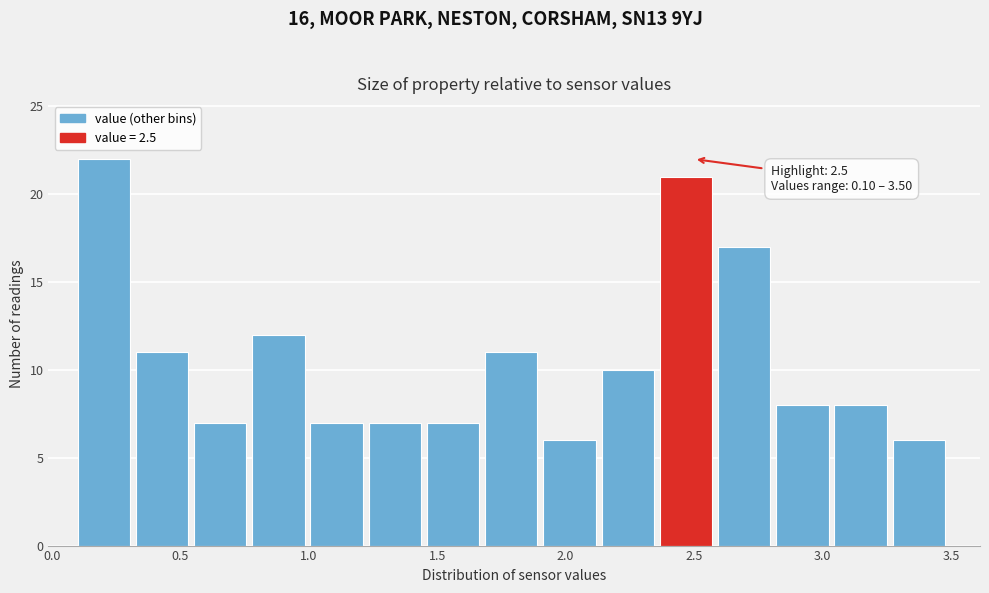

Over which range of the x-axis is the bar tallest?

0.10 to 0.35